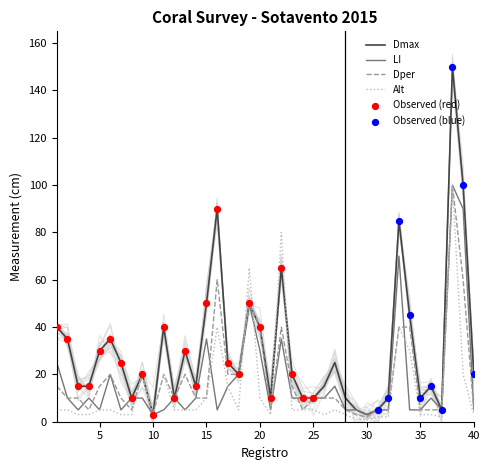

Which series has the largest total across all categories?

Dmax